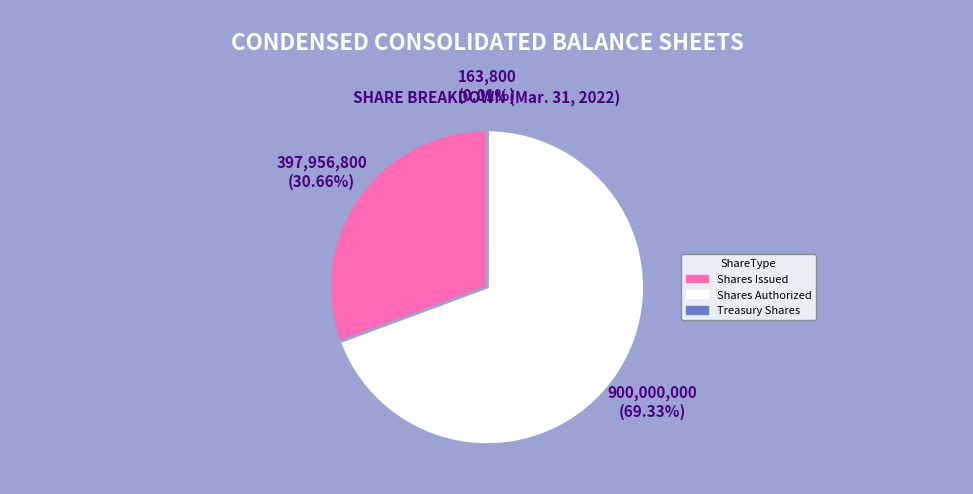

Is there a majority slice in this chart?

Yes